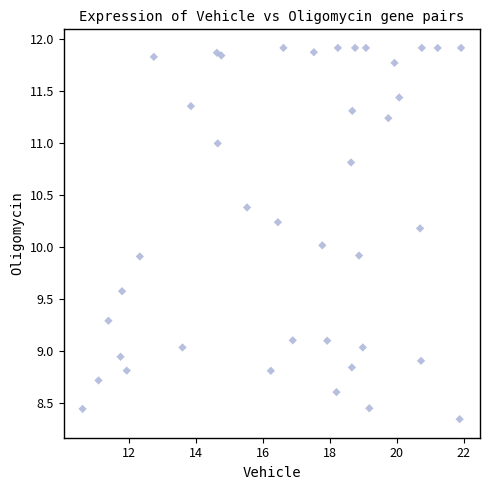

What is the range of X values (max minus min)?

11.3